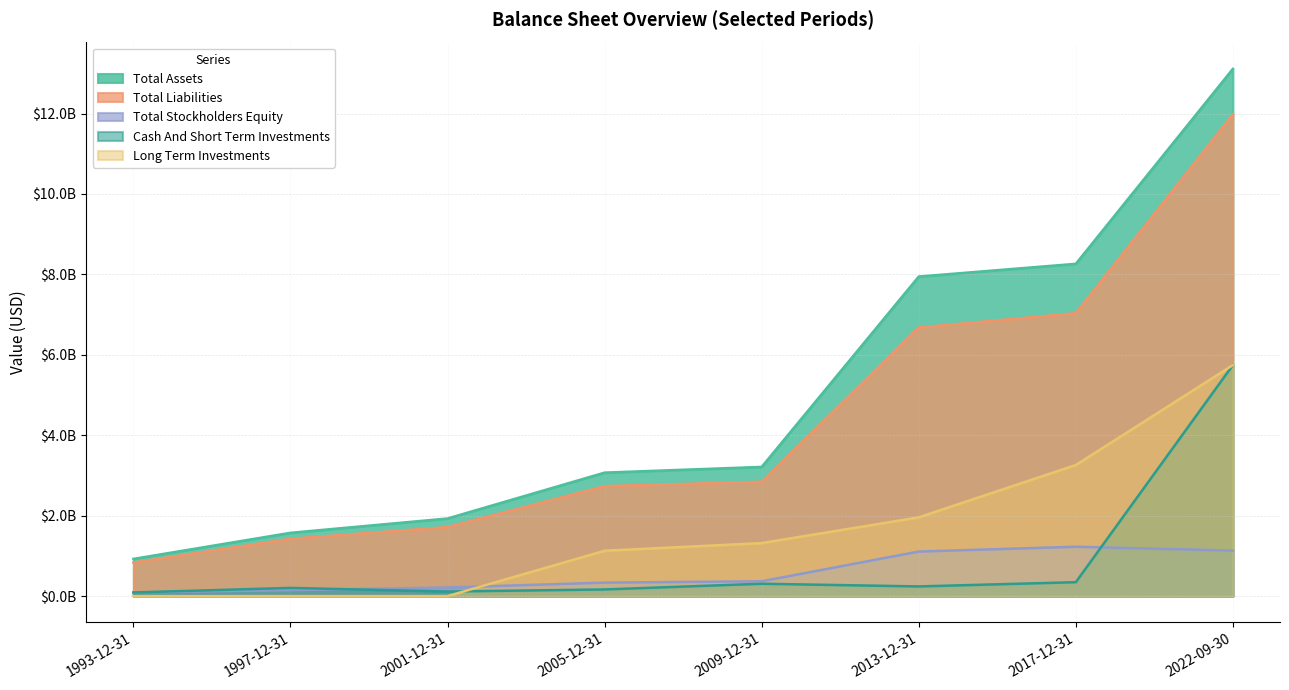

What is the label of the 4th point from the left?

2005-12-31